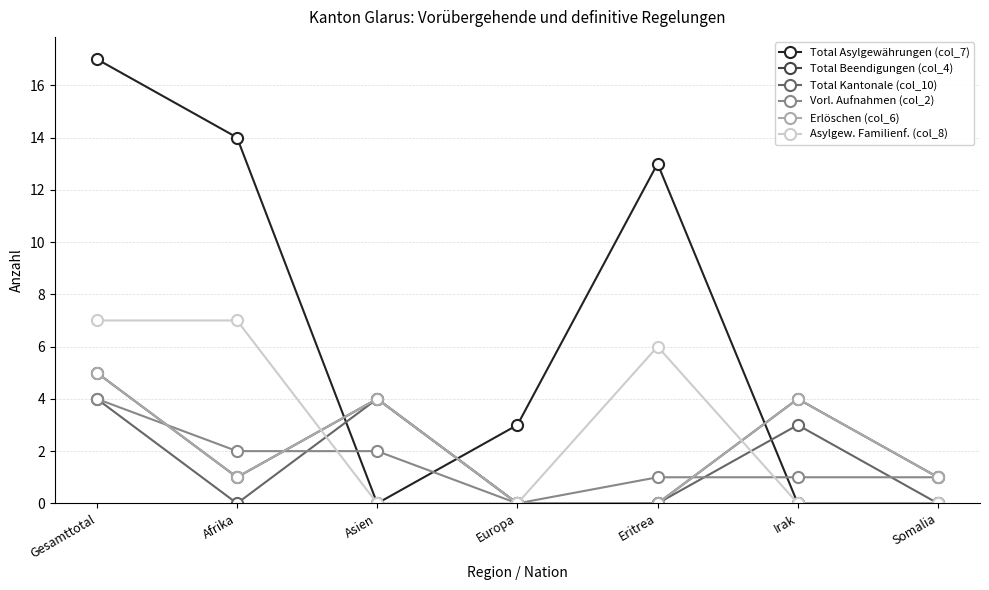

Rank the series by their maximum value, from highest to lowest.

Total Asylgewährungen (col_7), Asylgew. Familienf. (col_8), Total Beendigungen (col_4), Erlöschen (col_6), Total Kantonale (col_10), Vorl. Aufnahmen (col_2)